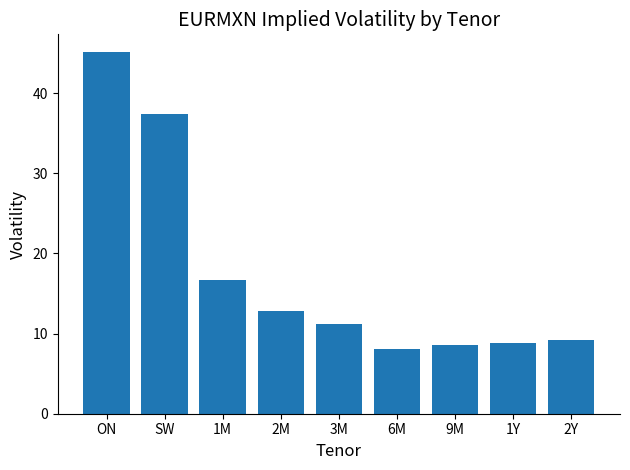

Count the number of data series in this chart.

1